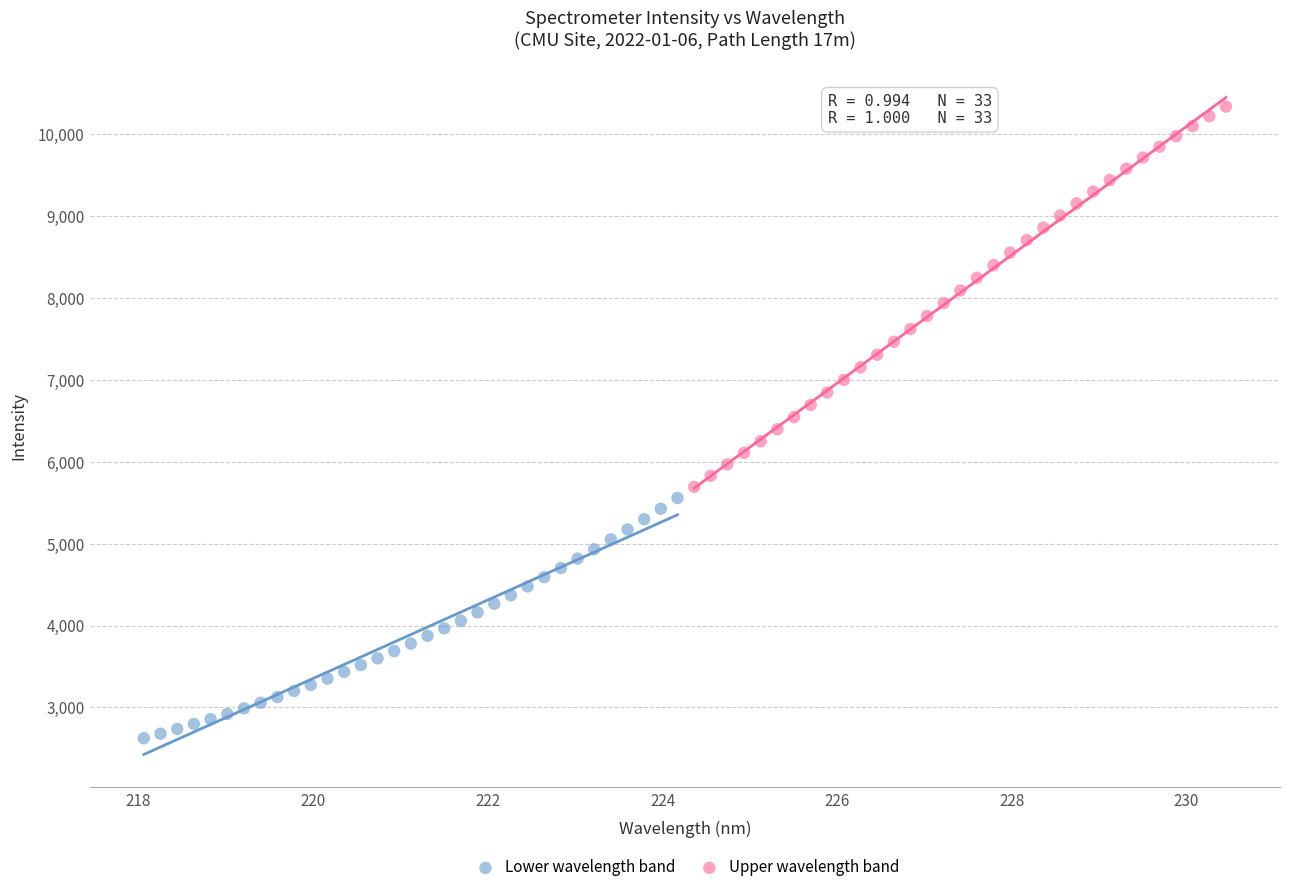

Which series reaches the maximum Y coordinate?

Upper wavelength band